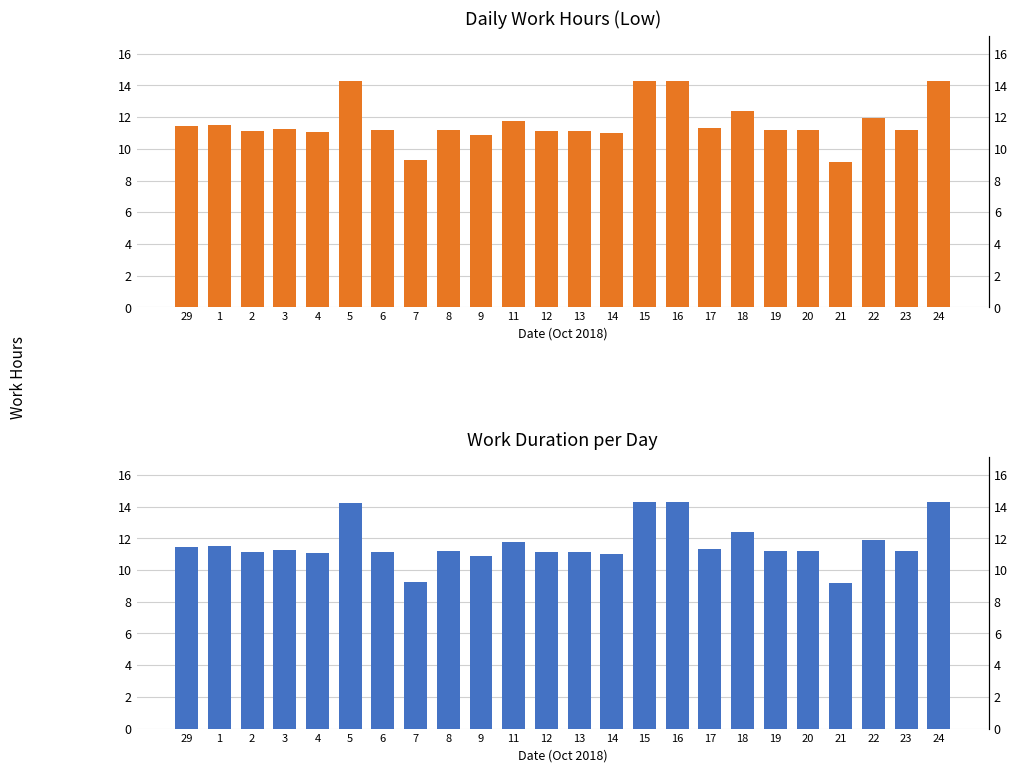

What is the sum of the Work Duration (hrs) values at 5 and 7?

23.5